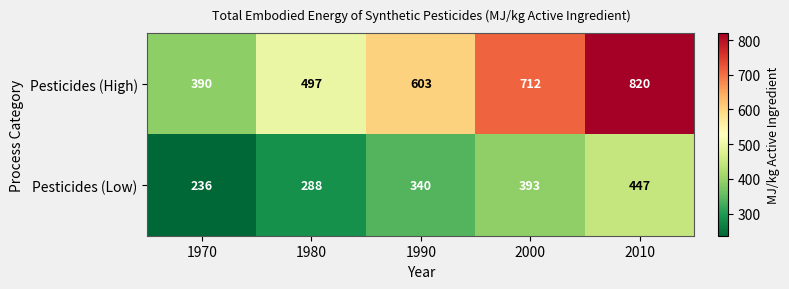

How many data points does each series have?

5